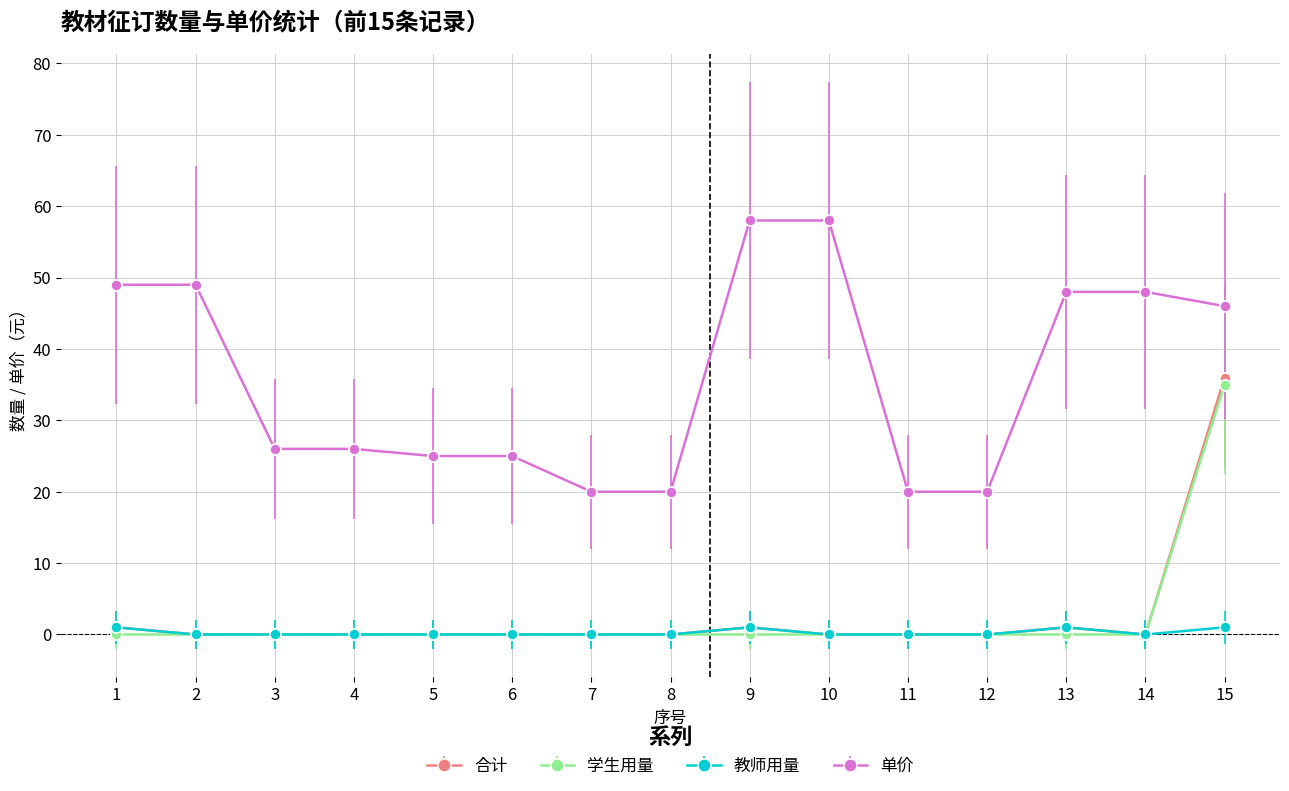

Rank the series by their maximum value, from highest to lowest.

单价, 合计, 学生用量, 教师用量